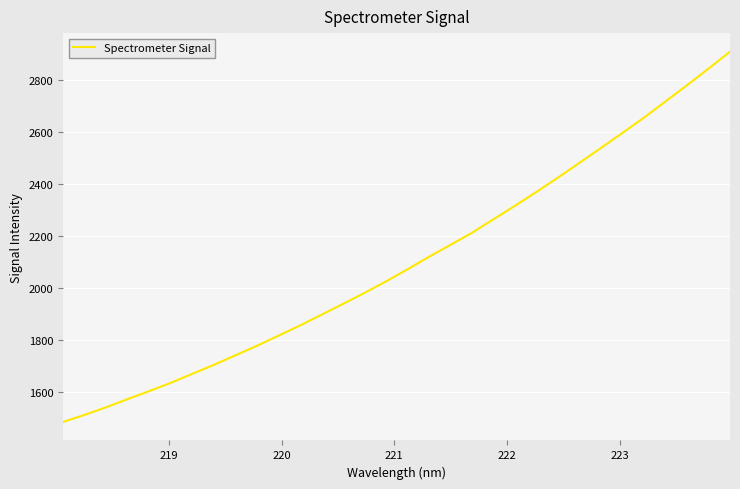

What is the difference between the maximum and minimum values?

1426.9